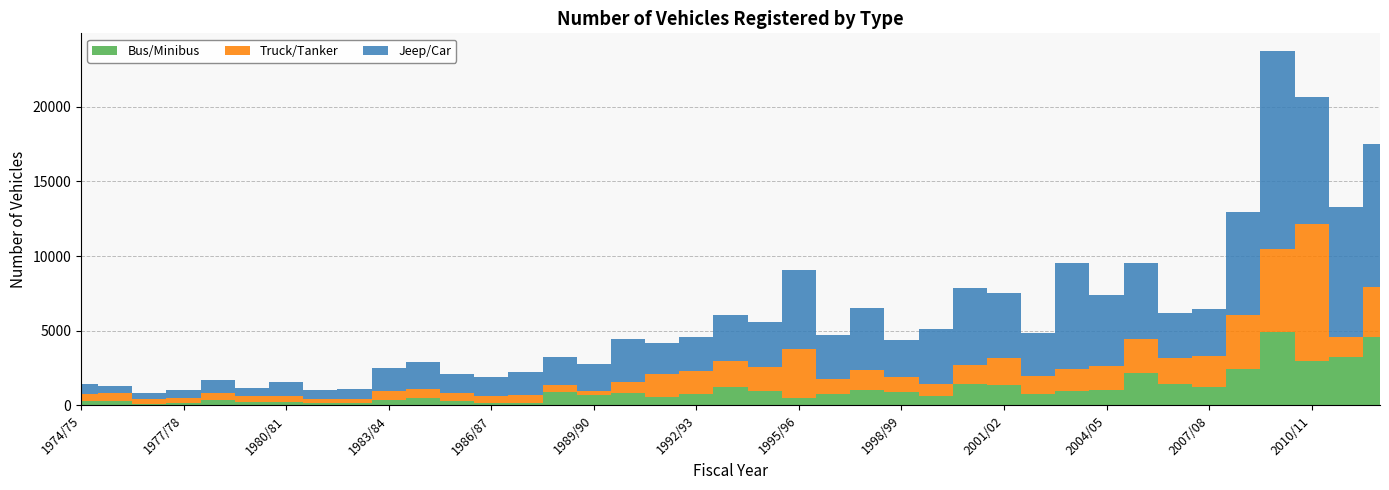

Reading left to right, extract all data points from this chart.

Bus/Minibus: 1974/75=316	1975/76=265	1976/77=126	1977/78=154	1978/79=368	1979/80=245	1980/81=233	1981/82=158	1982/83=185	1983/84=385	1984/85=511	1985/86=314	1986/87=190	1987/88=165	1988/89=885	1989/90=723	1990/91=822	1991/92=571	1992/93=791	1993/94=1245	1994/95=933	1995/96=513	1996/97=756	1997/98=1029	1998/99=891	1999/00=616	2000/01=1453	2001/02=1343	2002/03=730	2003/04=969	2004/05=1038	2005/06=2190	2006/07=1459	2007/08=1231	2008/09=2436	2009/10=4938	2010/11=2980	2011/12=3255	2012/13=4591
Truck/Tanker: 1974/75=445	1975/76=595	1976/77=327	1977/78=315	1978/79=428	1979/80=361	1980/81=409	1981/82=278	1982/83=234	1983/84=568	1984/85=569	1985/86=531	1986/87=460	1987/88=525	1988/89=449	1989/90=240	1990/91=772	1991/92=1524	1992/93=1491	1993/94=1751	1994/95=1629	1995/96=3269	1996/97=979	1997/98=1324	1998/99=1013	1999/00=829	2000/01=1271	2001/02=1798	2002/03=1212	2003/04=1477	2004/05=1592	2005/06=2263	2006/07=1730	2007/08=2104	2008/09=3643	2009/10=5524	2010/11=9169	2011/12=1333	2012/13=3332
Jeep/Car: 1974/75=696	1975/76=451	1976/77=348	1977/78=552	1978/79=890	1979/80=549	1980/81=934	1981/82=598	1982/83=691	1983/84=1561	1984/85=1822	1985/86=1276	1986/87=1229	1987/88=1538	1988/89=1933	1989/90=1831	1990/91=2885	1991/92=2115	1992/93=2266	1993/94=3049	1994/95=3043	1995/96=5278	1996/97=2976	1997/98=4139	1998/99=2507	1999/00=3647	2000/01=5152	2001/02=4374	2002/03=2906	2003/04=7079	2004/05=4781	2005/06=5114	2006/07=3015	2007/08=3127	2008/09=6857	2009/10=13268	2010/11=8510	2011/12=8711	2012/13=9595